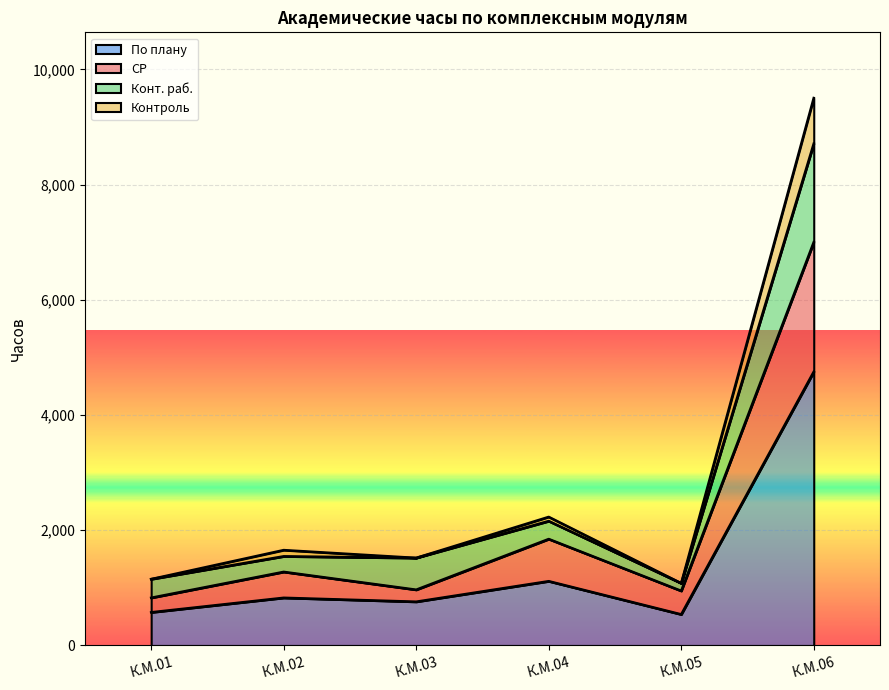

What is the total value across all series at К.М.03?

1520